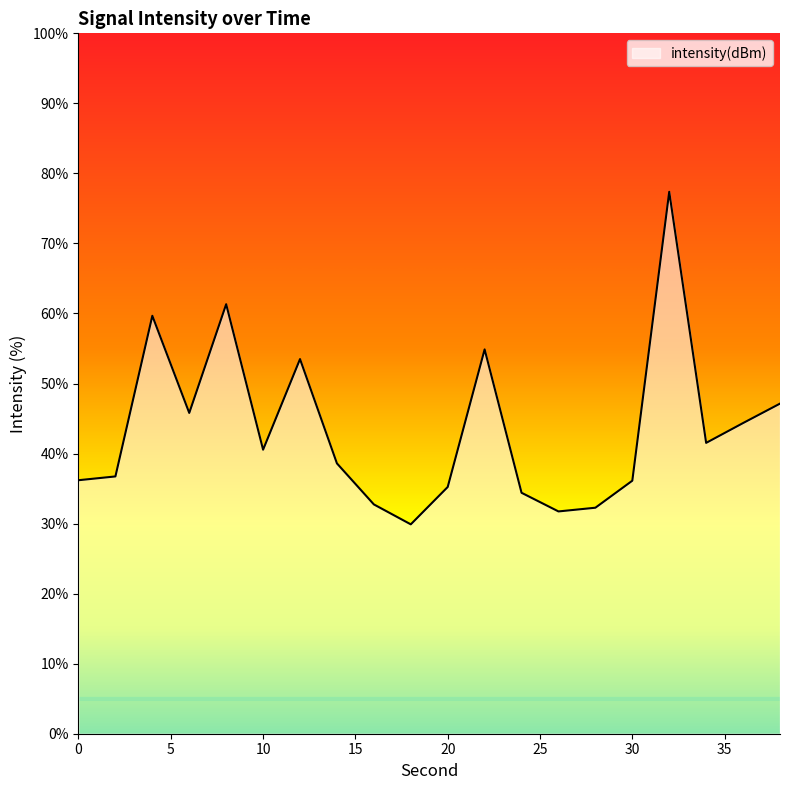

What is the difference between the maximum and minimum values?

47.5